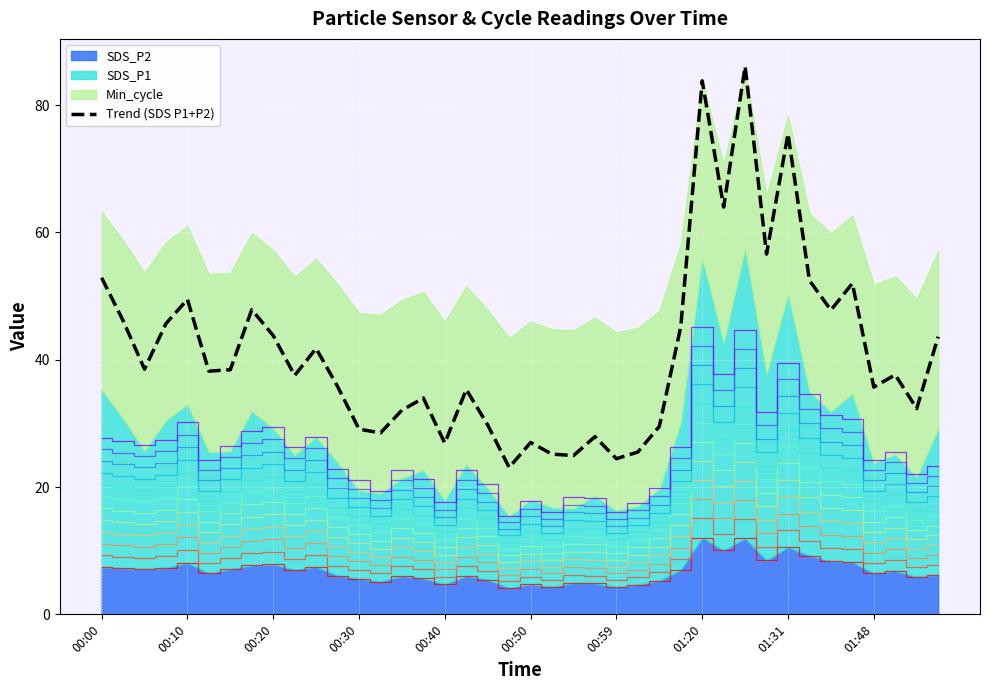

The value at 30 is 152.5. True or false?

False